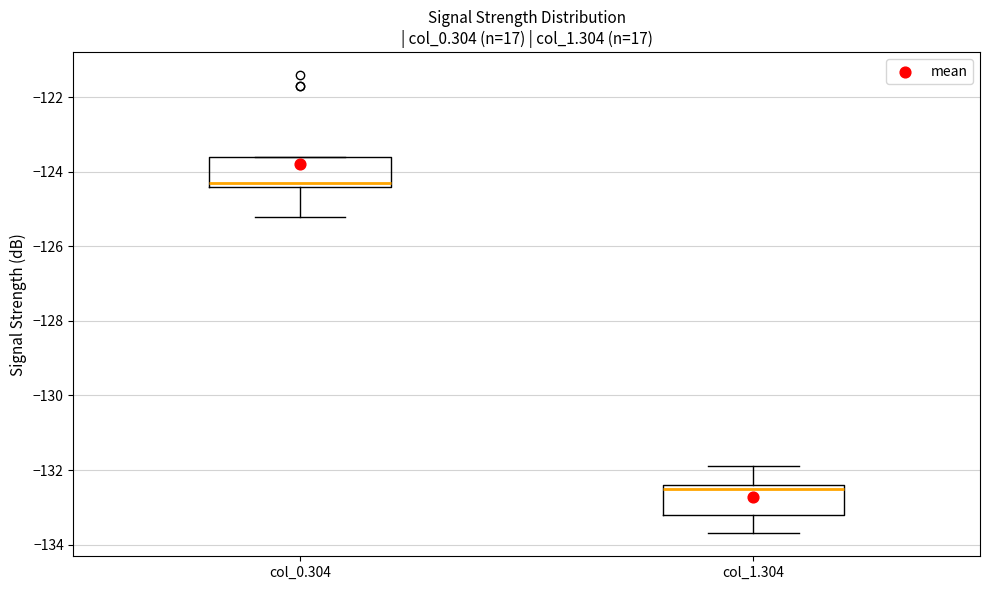

Which box's median line is the lowest?

col_1.304